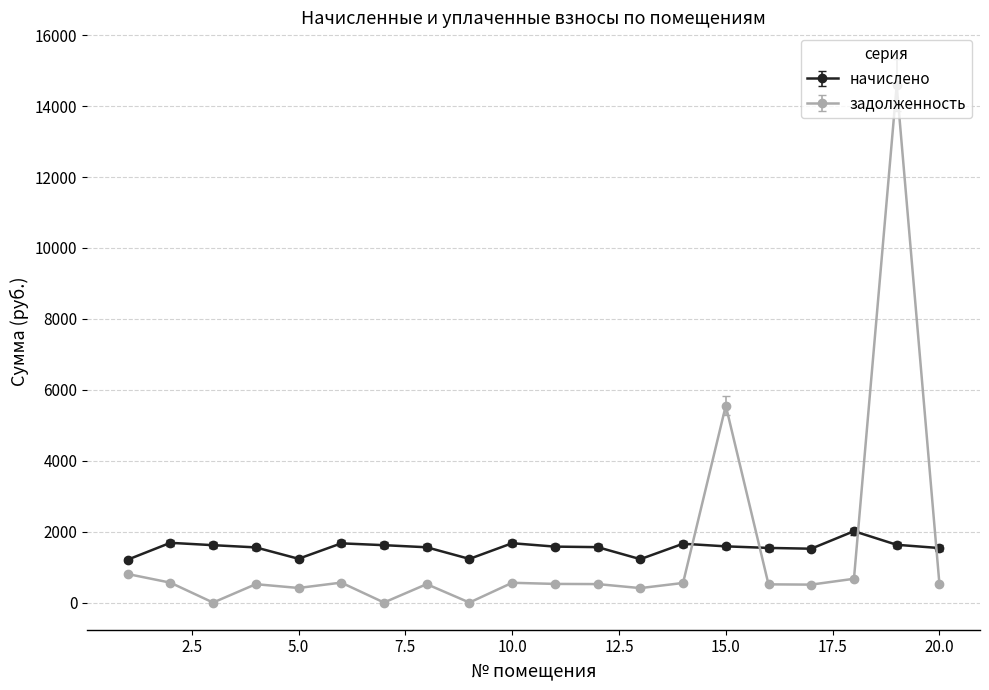

What is the value of the начислено point at the 12th from the left?

1563.3